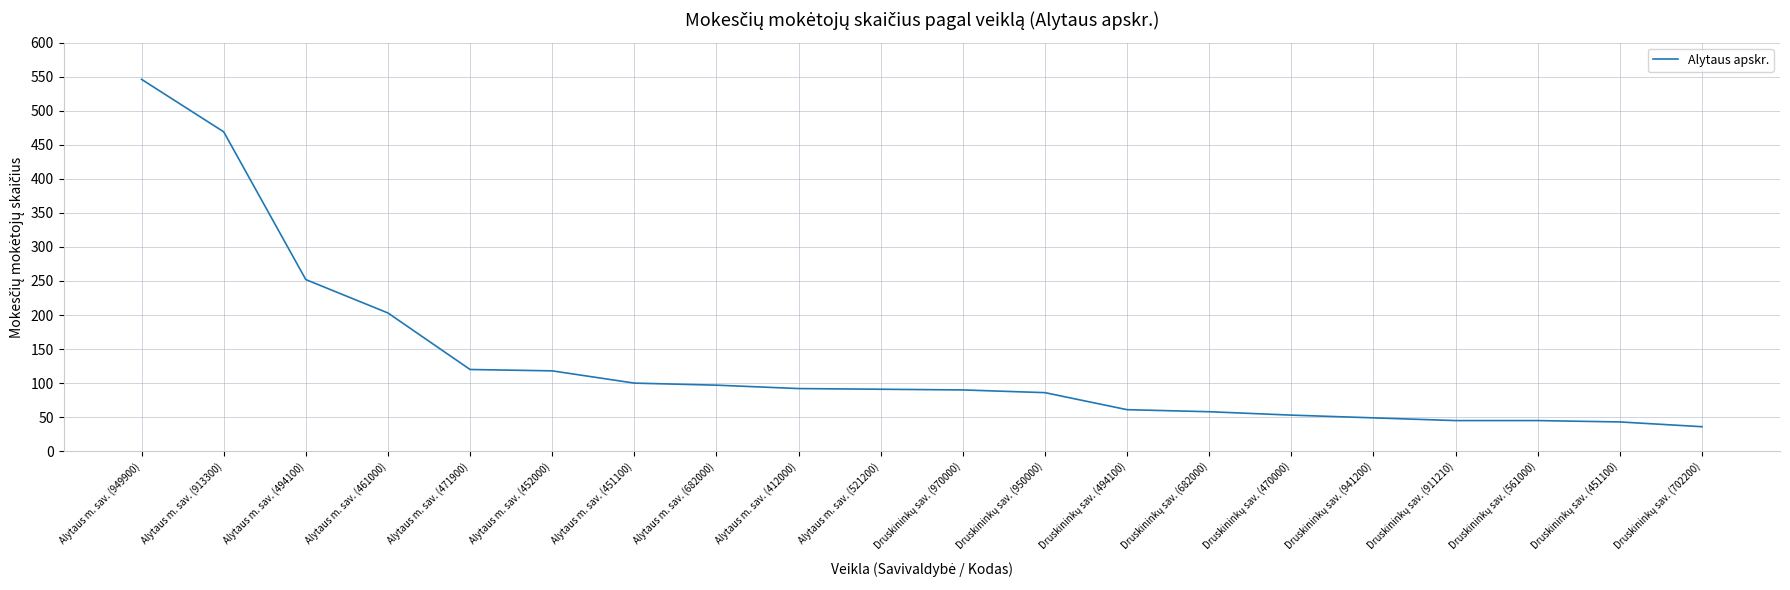

Approximately how many times larger is the value at Alytaus m. sav. (451100) compared to Alytaus m. sav. (682000)?

1.0